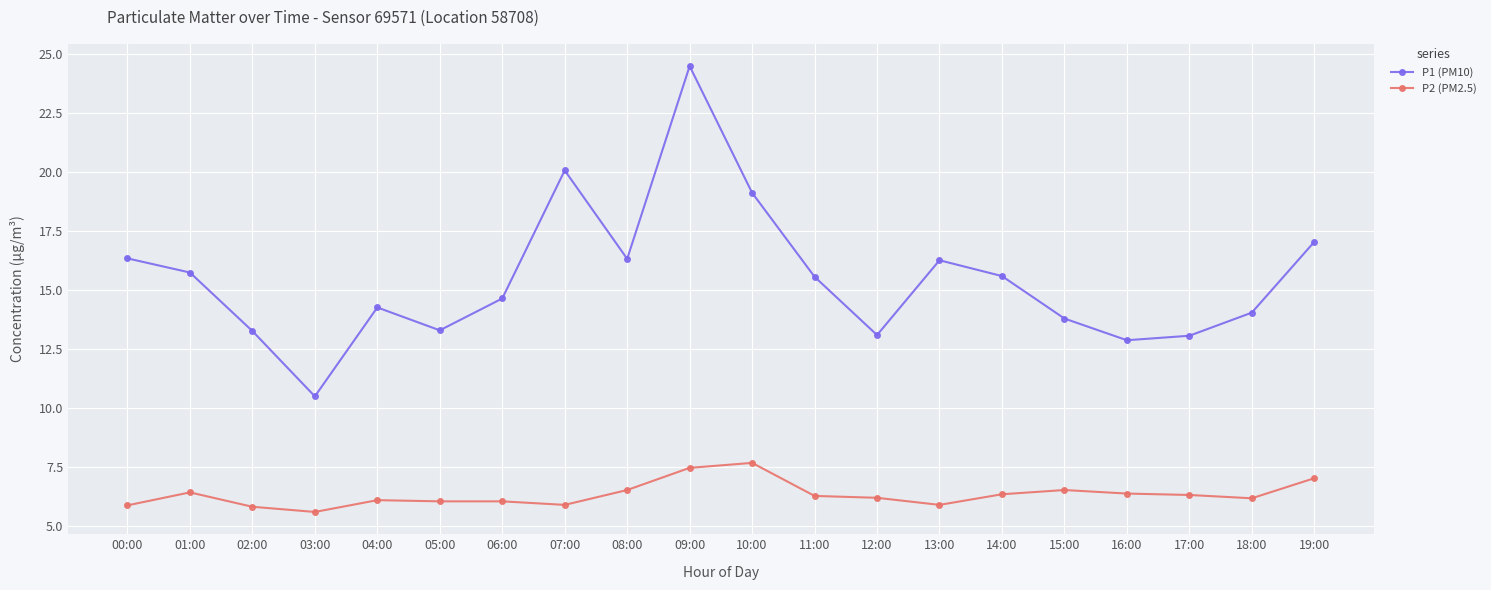

What is the minimum value for P1 (PM10)?

10.5